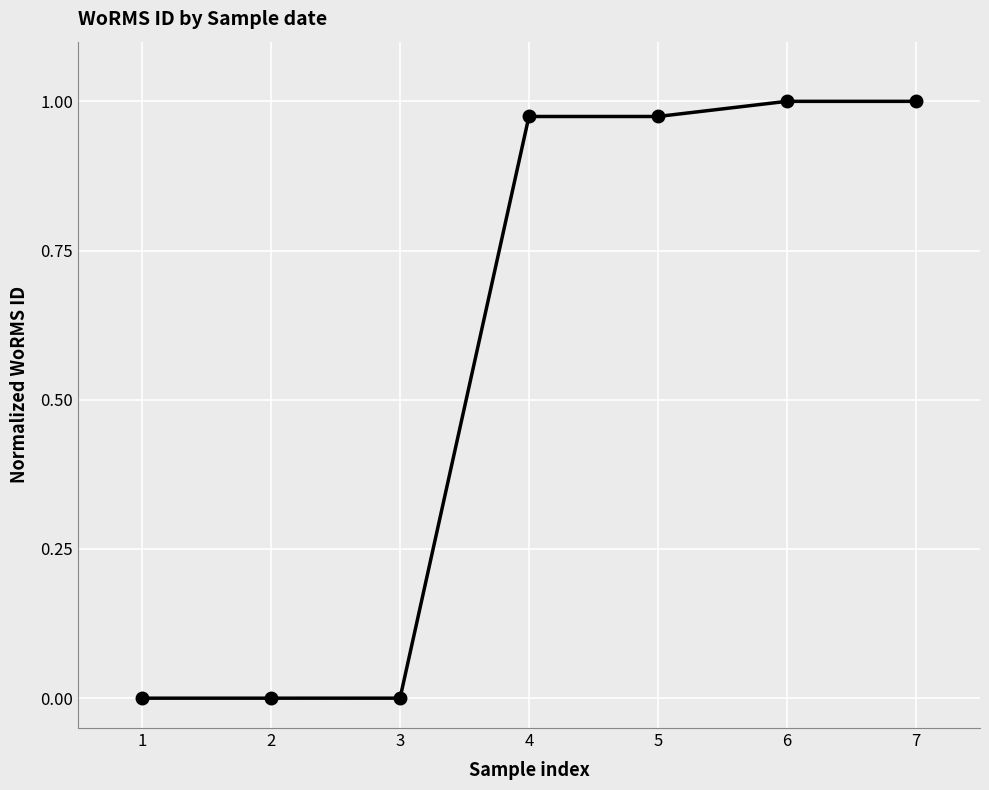

What is the change in value from 1 to 6?

+1.0